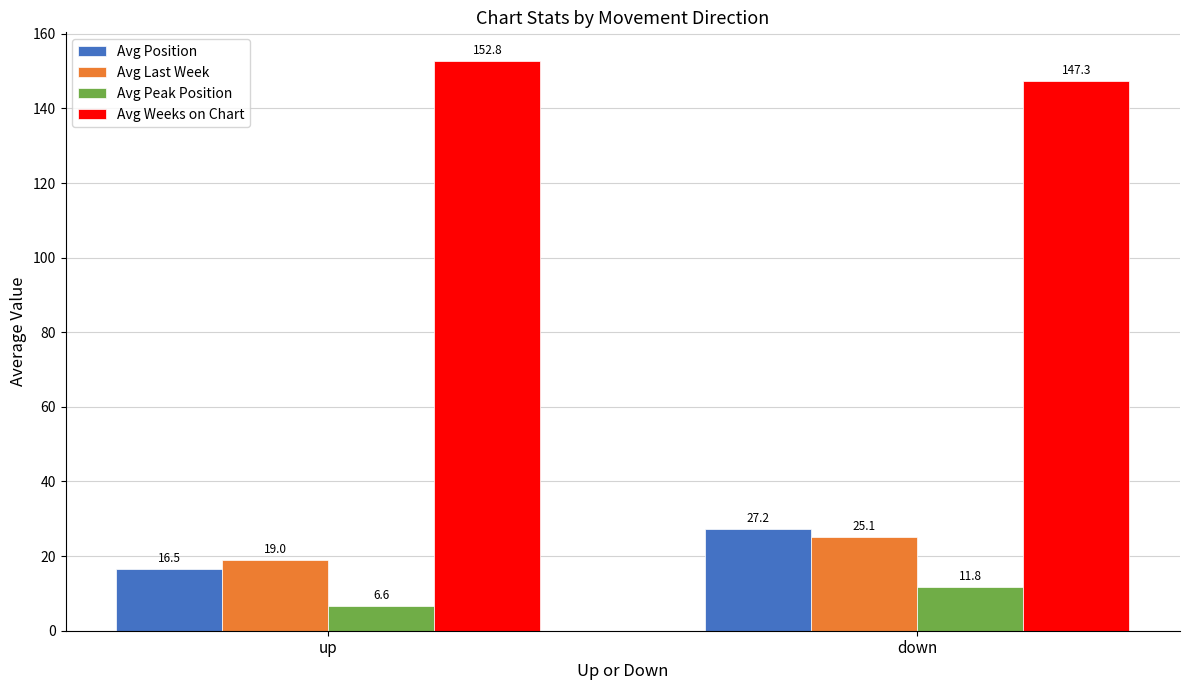

What is the label of the 1st bar from the left?

up